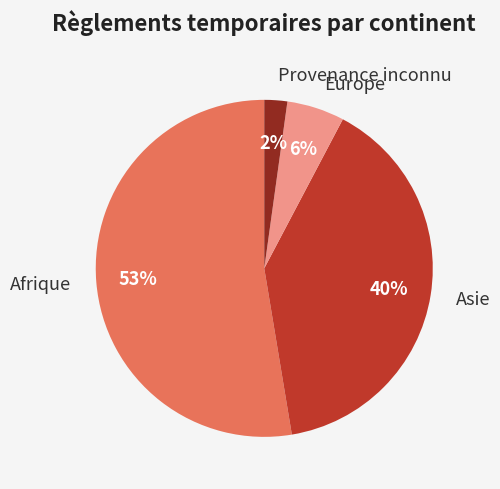

Which slice represents more than half of the pie?

Afrique